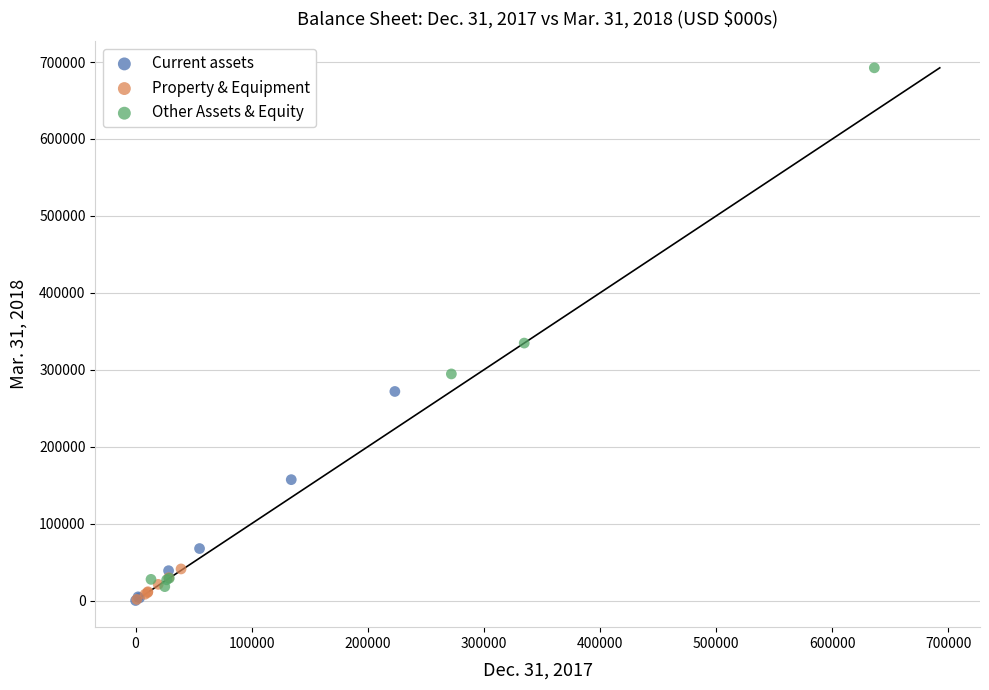

Which series contains the highest Y value?

Other Assets & Equity